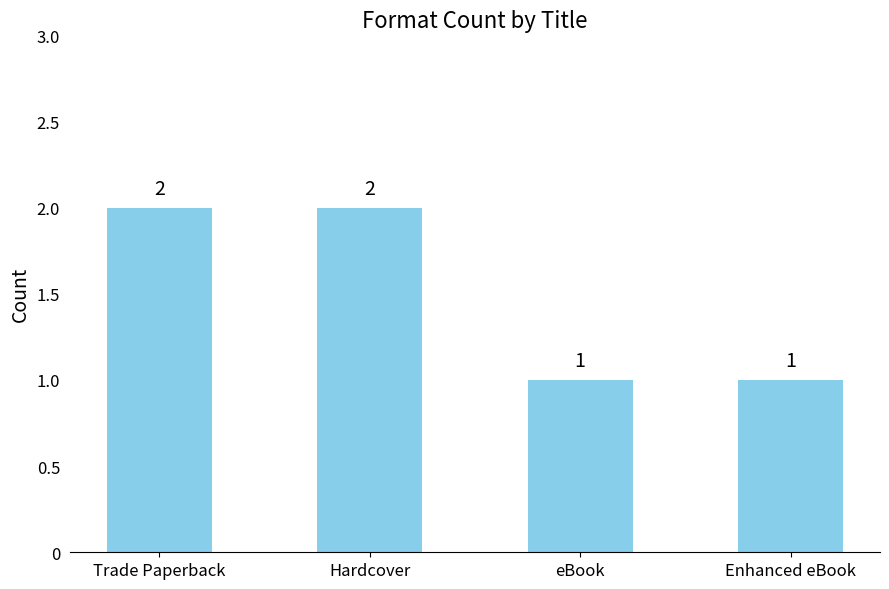

What is the difference between the values at Trade Paperback and eBook?

1